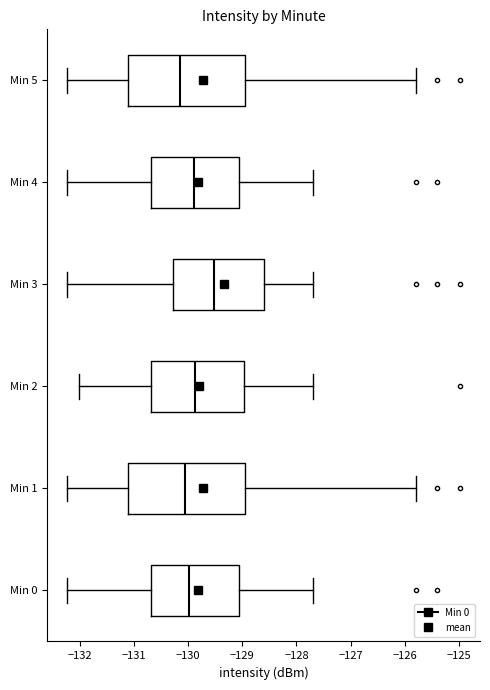

Reading bottom to top, transcribe this box plot: for each box, give where its median line is, the range the box spans, and where its two whiskers end, as read against the x-axis. The values are not printed on the chart, so give them approximately, as read against the axis.

Min 0: median -130.0, box -130.7 to -129.1, whiskers -132.2 to -127.7
Min 1: median -130.1, box -131.1 to -129.0, whiskers -132.2 to -125.8
Min 2: median -129.9, box -130.7 to -129.0, whiskers -132.0 to -127.7
Min 3: median -129.5, box -130.3 to -128.6, whiskers -132.2 to -127.7
Min 4: median -129.9, box -130.7 to -129.1, whiskers -132.2 to -127.7
Min 5: median -130.1, box -131.1 to -129.0, whiskers -132.2 to -125.8